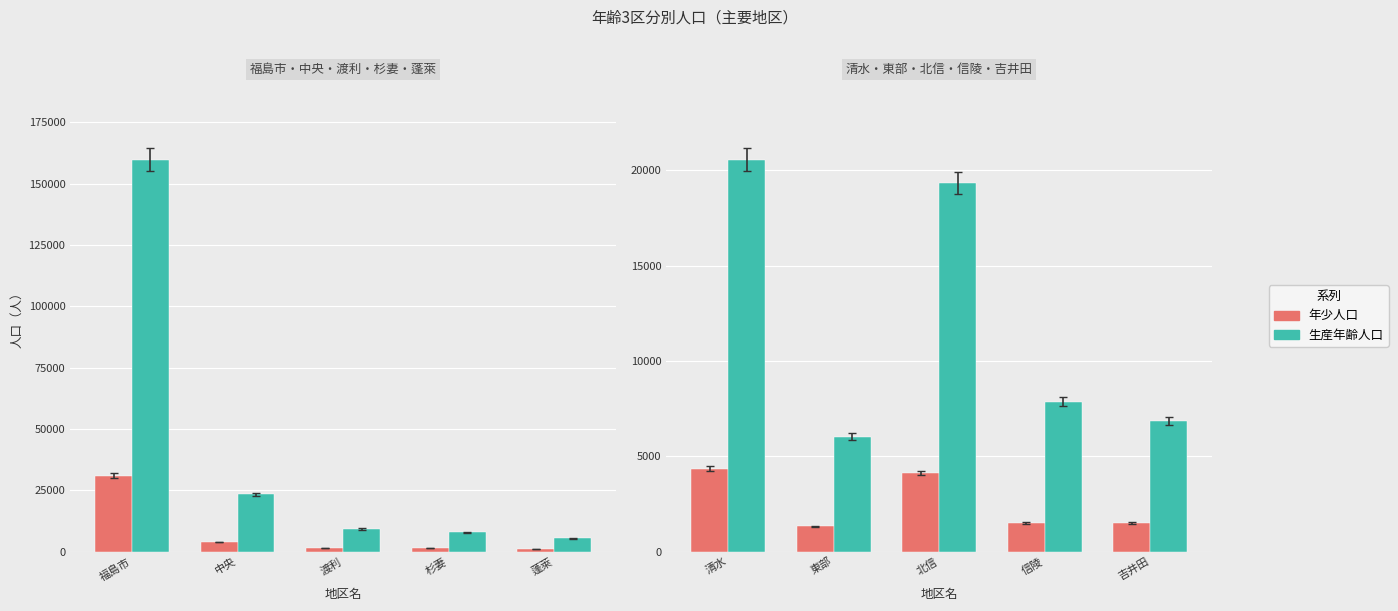

How many distinct data groups are displayed?

2